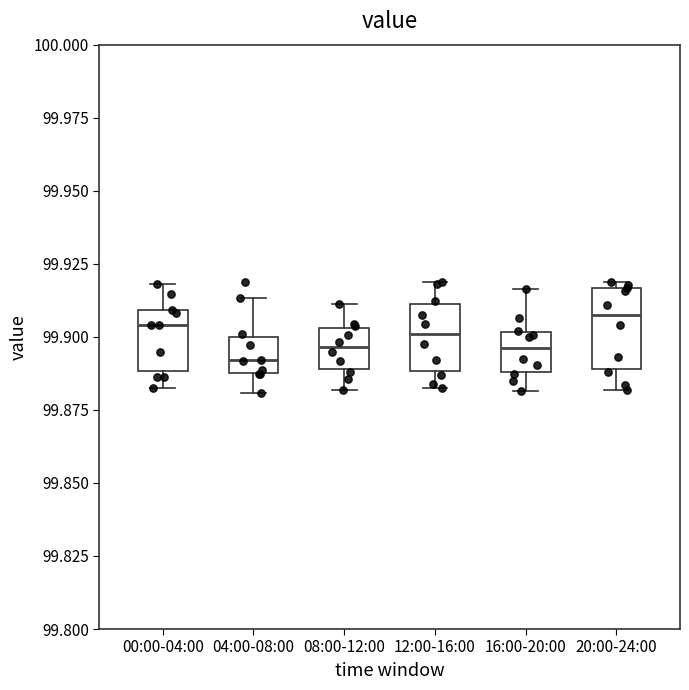

Reading left to right, read every box against the y-axis: the position of its median line, the range the box covers, and the ends of its whiskers. The values are not printed on the chart, so give them approximately, as read against the axis.

00:00-04:00: median 99.905, box 99.890 to 99.910, whiskers 99.880 to 99.920
04:00-08:00: median 99.890 (just above the box's lower edge), box 99.890 to 99.900, whiskers 99.880 to 99.915
08:00-12:00: median 99.895, box 99.890 to 99.905, whiskers 99.880 to 99.910
12:00-16:00: median 99.900, box 99.890 to 99.910, whiskers 99.885 to 99.920
16:00-20:00: median 99.895, box 99.890 to 99.900, whiskers 99.880 to 99.915
20:00-24:00: median 99.905, box 99.890 to 99.915, whiskers 99.880 to 99.920